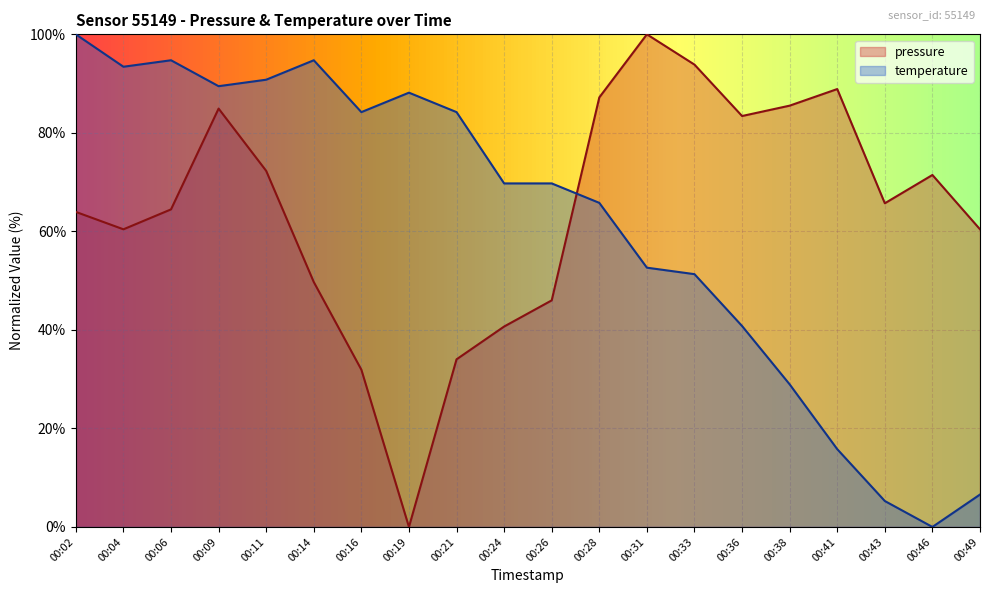

Which series ends up on top after the final intersection of temperature and pressure?

pressure